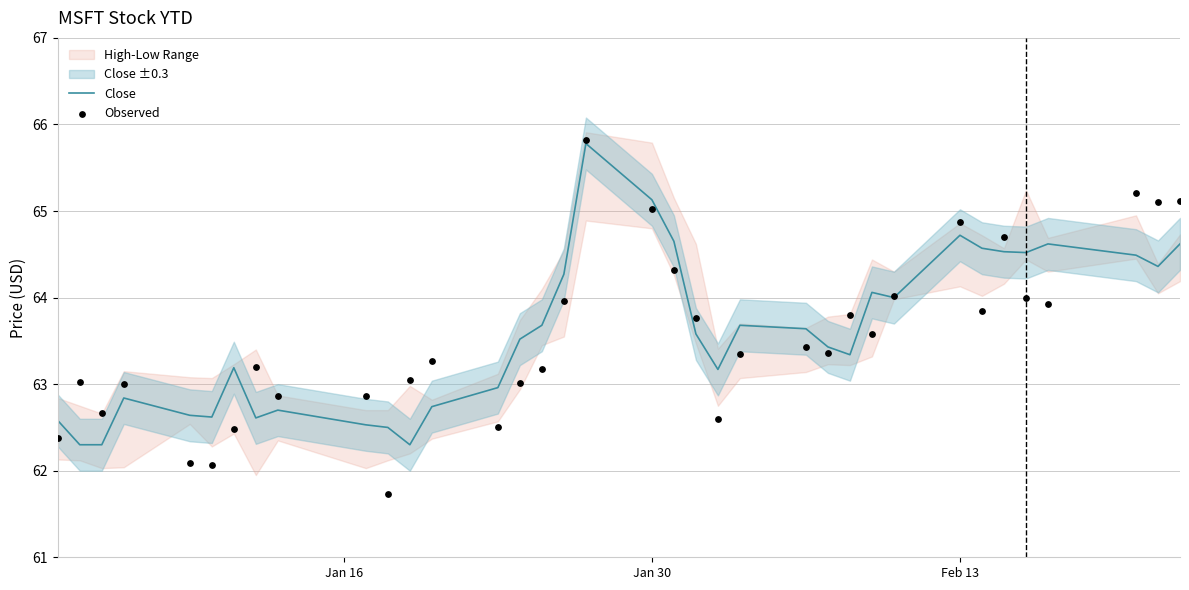

Is it true that Close equals 38.5 at Jan 30?

False